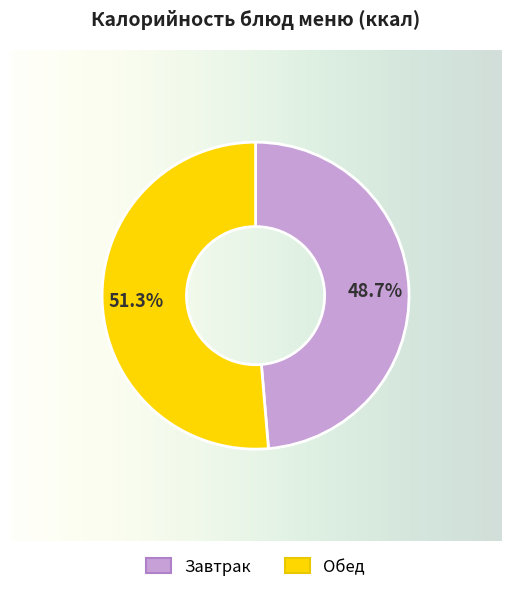

Does any single category account for the majority?

Yes